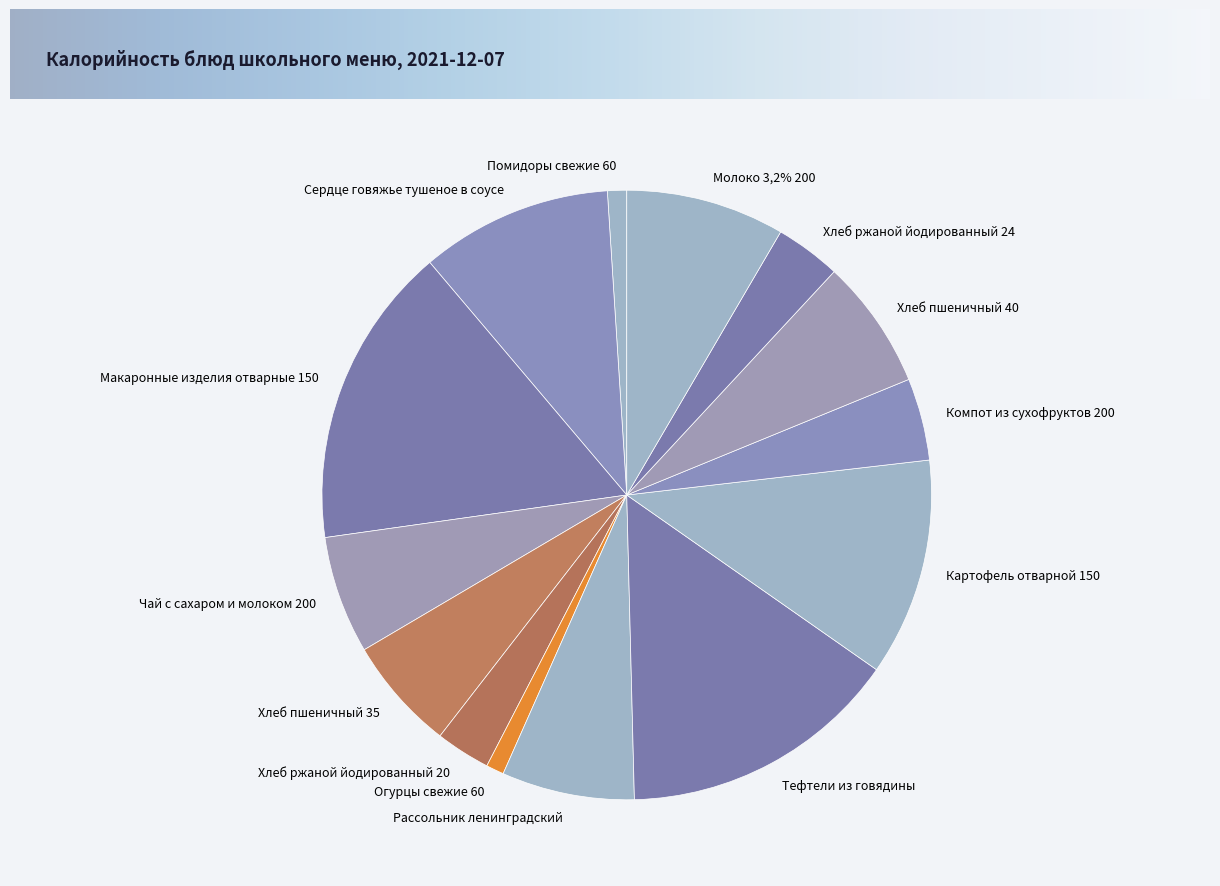

Combined, do Картофель отварной 150 and Макаронные изделия отварные 150 account for over 50%?

No